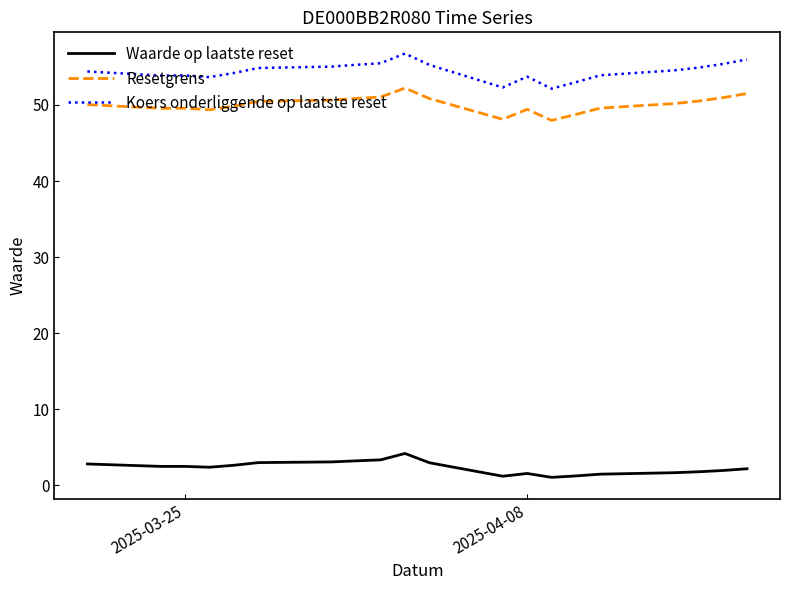

What is the difference between the maximum and minimum values in the Waarde op laatste reset series?

3.1